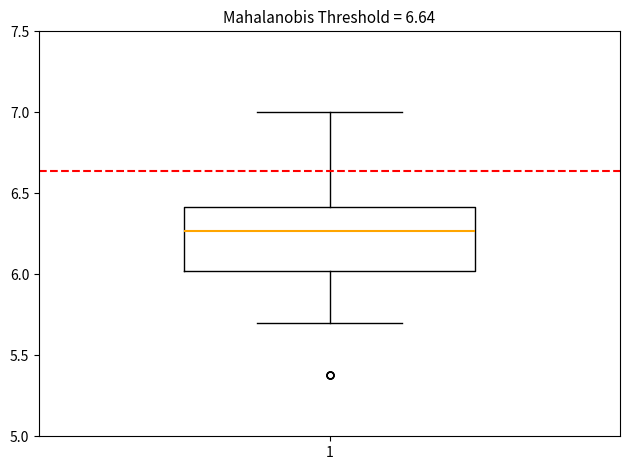

Where is the lower edge of the box at x = 1 on the y-axis? The values are not printed on the chart, so give them approximately, as read against the axis.

6.00